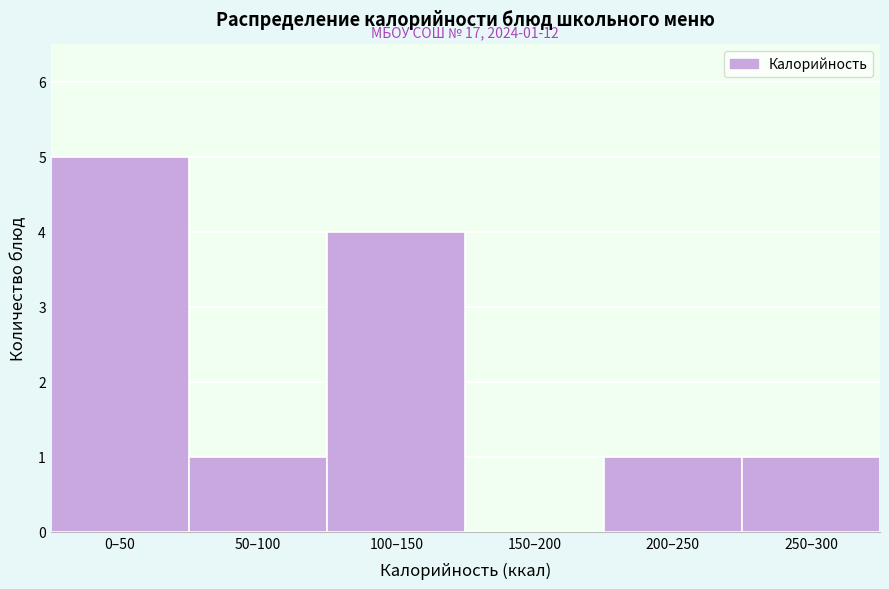

Reading right to left, transcribe all the data shown in this chart.

250–300=1	200–250=1	150–200=0	100–150=4	50–100=1	0–50=5